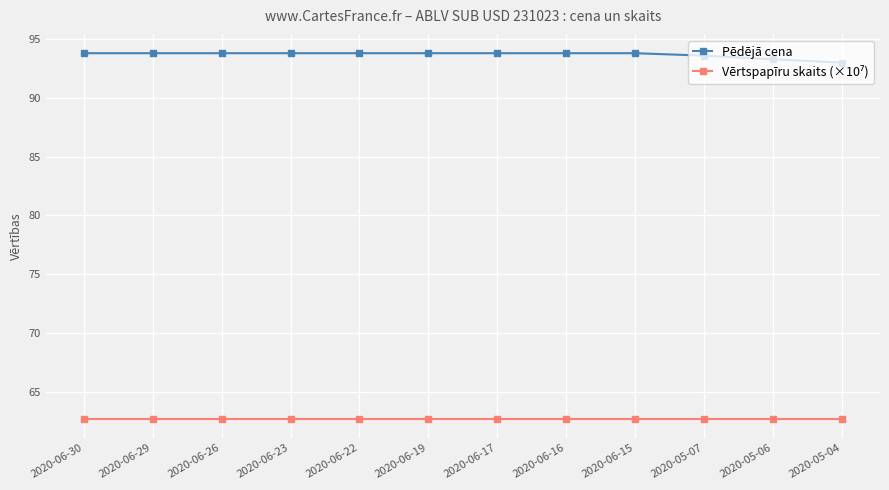

What is the average value of the Pēdējā cena series?

93.7